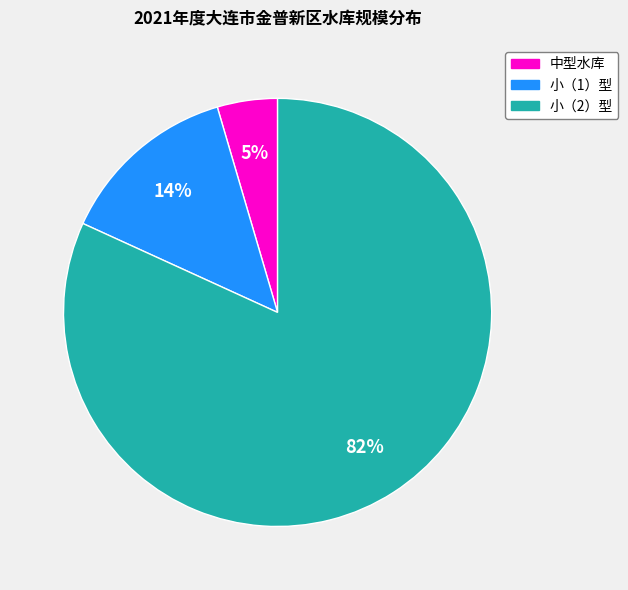

How many slices are in this pie chart?

3